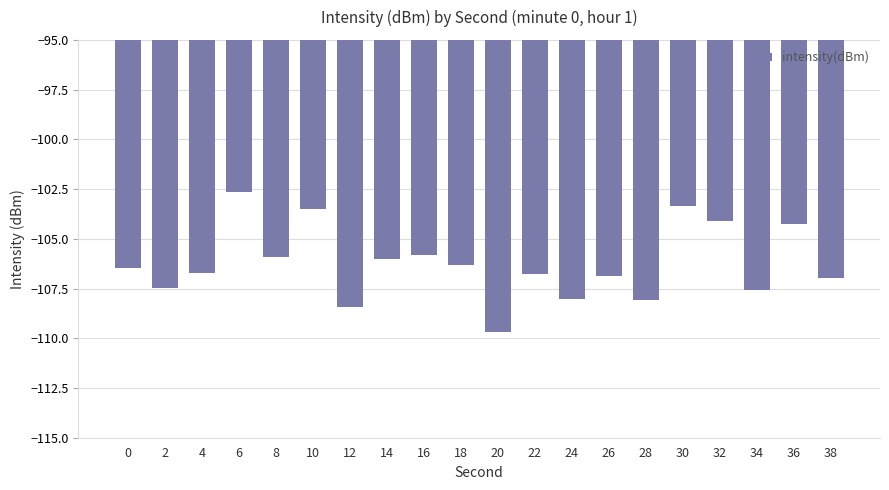

What is the value of the 14th bar from the left?

-106.9